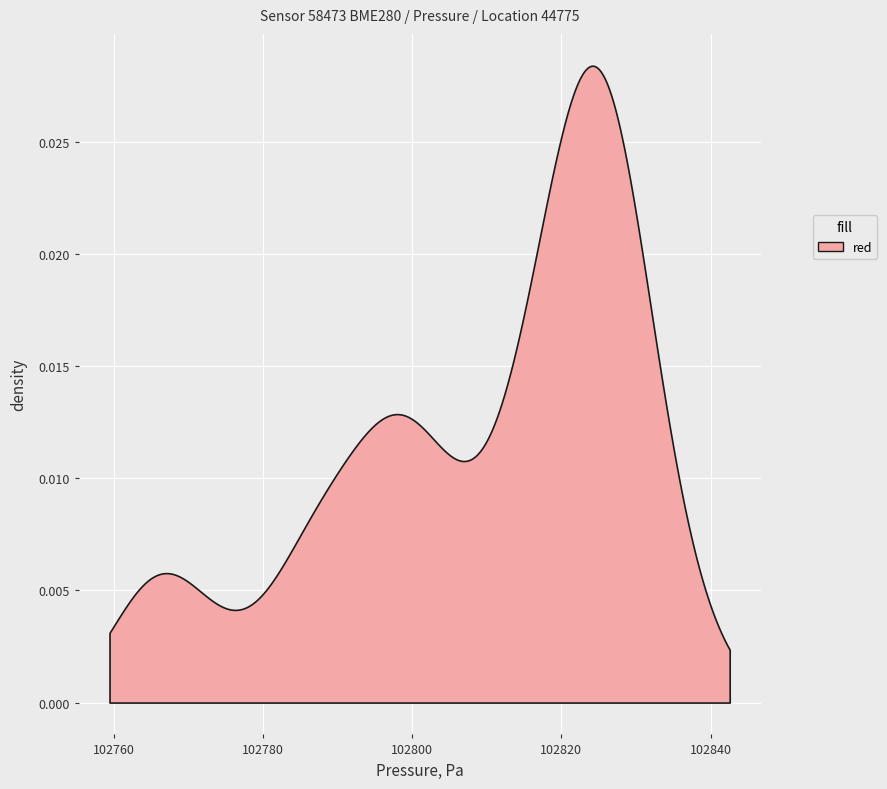

What is the sum of all values?

4112380.9